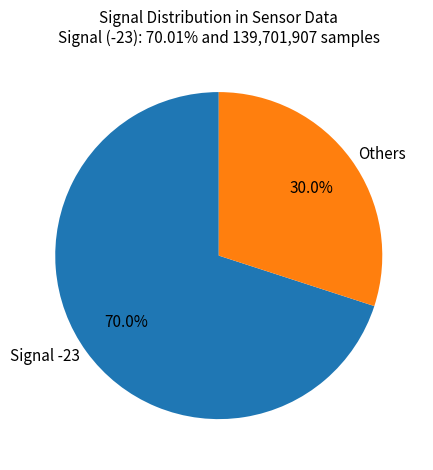

Which slice is the largest?

Signal -23